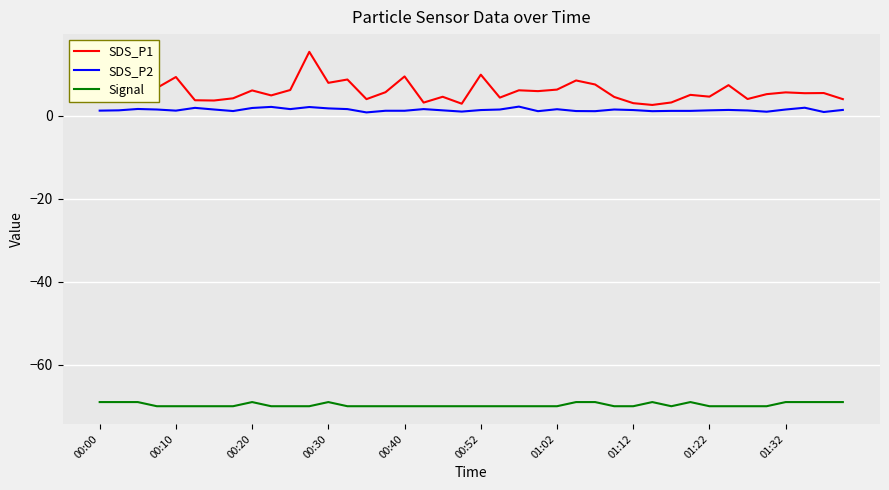

True or false: SDS_P1 and Signal cross at least once.

False